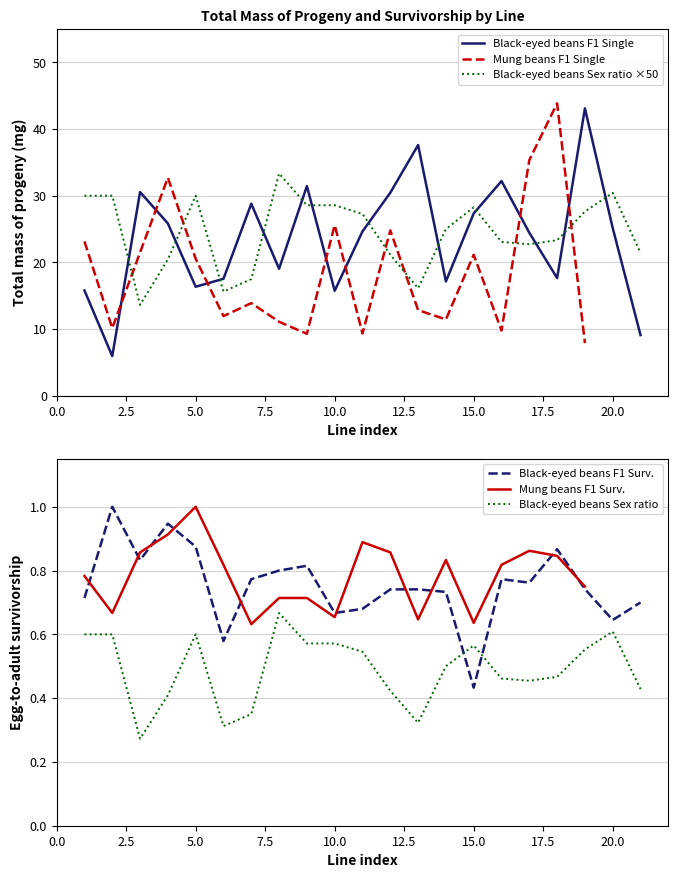

Does the chart have visible grid lines?

Yes